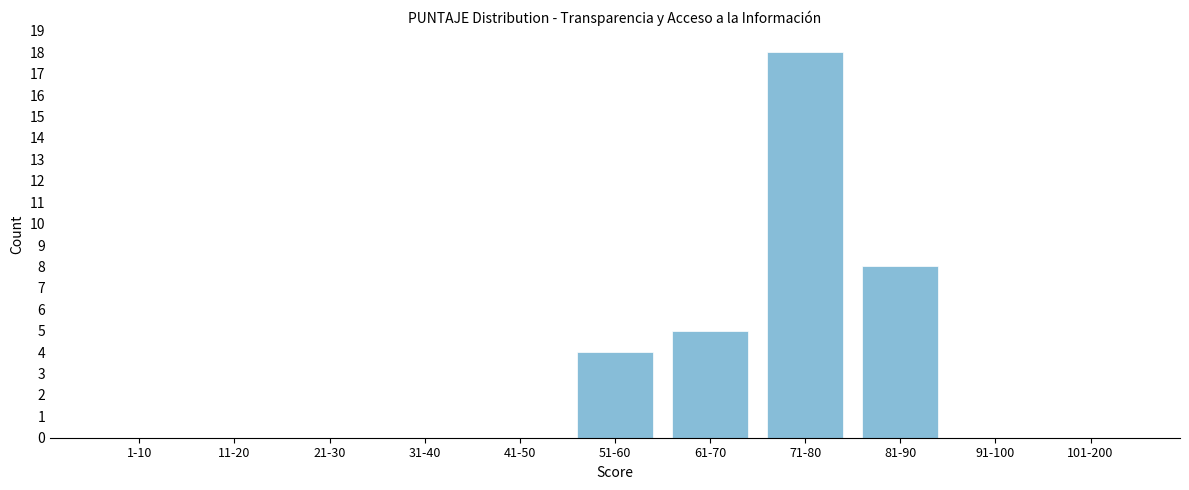

Reading left to right, extract all data points from this chart.

1-10=0	11-20=0	21-30=0	31-40=0	41-50=0	51-60=4	61-70=5	71-80=18	81-90=8	91-100=0	101-200=0